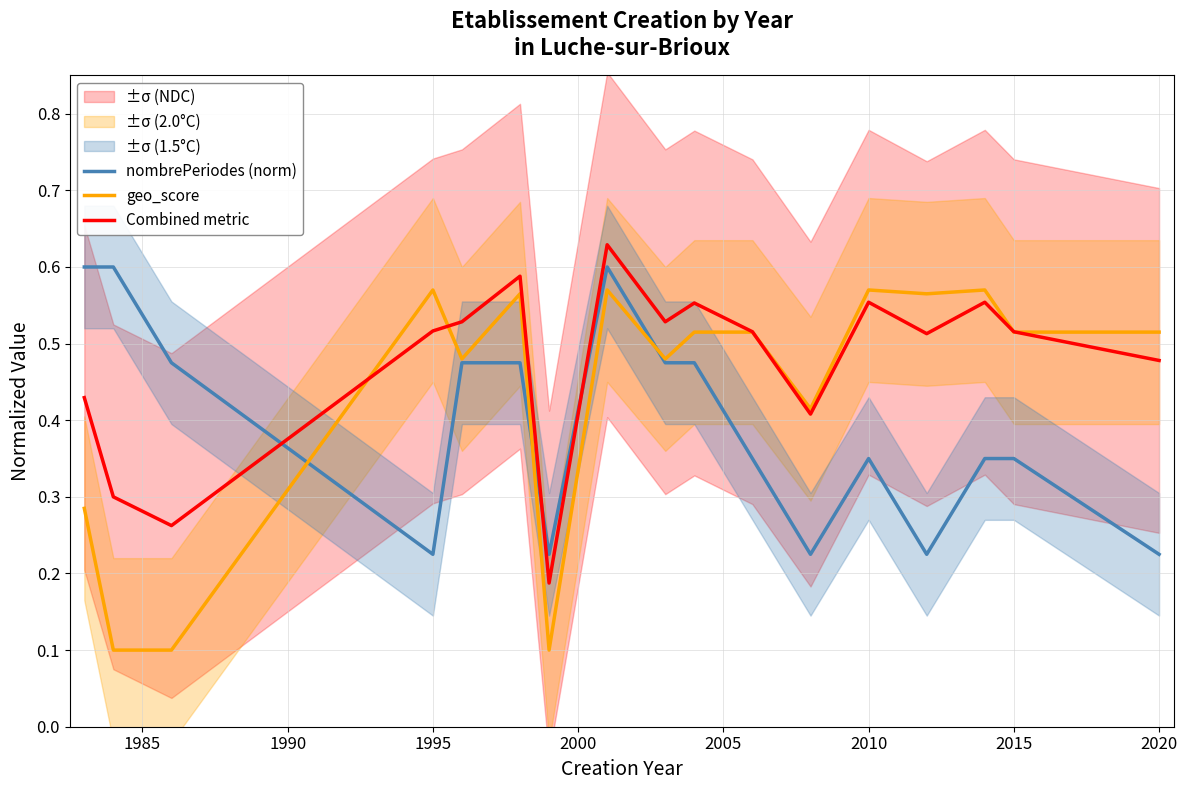

Which series has the largest range (max minus min)?

geo_score